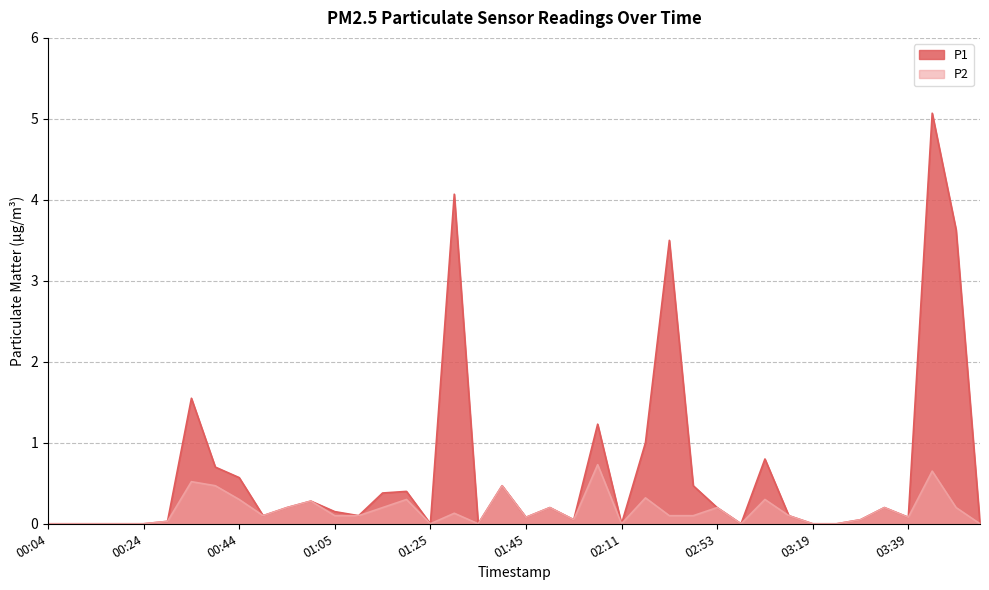

Which has a higher value, 01:00 or 02:11?

01:00